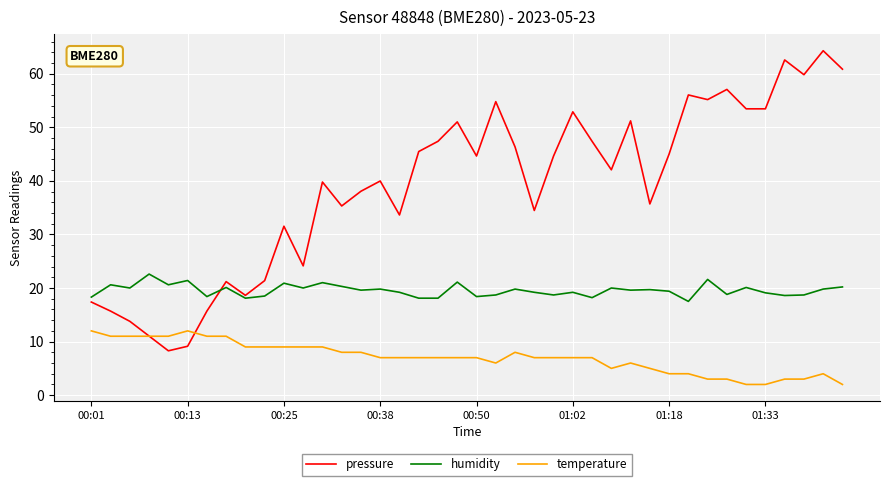

What is the maximum value shown in the chart?

64.3